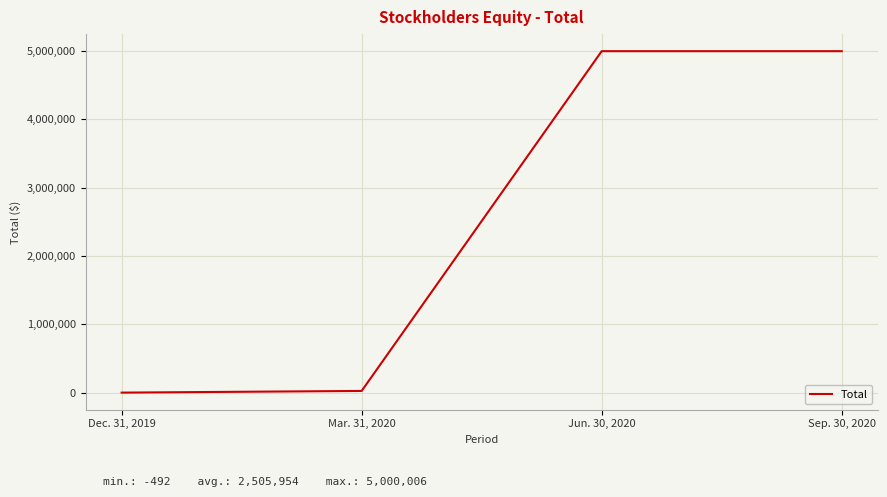

List the labels in order of value, smallest first.

Dec. 31, 2019, Mar. 31, 2020, Jun. 30, 2020, Sep. 30, 2020